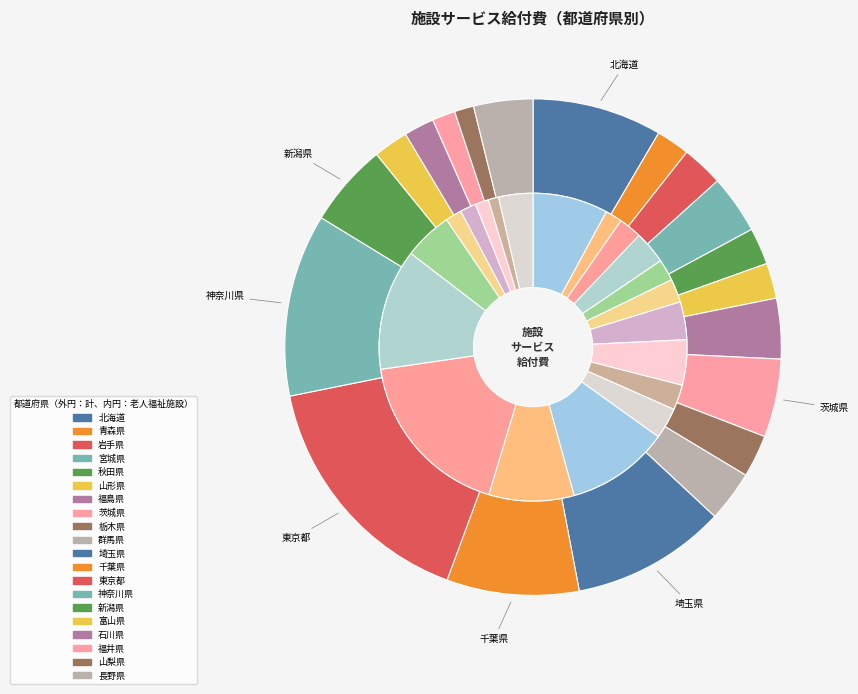

Rank the categories by value from lowest to highest.

山梨県, 福井県, 石川県, 青森県, 富山県, 山形県, 秋田県, 岩手県, 栃木県, 群馬県, 宮城県, 長野県, 福島県, 茨城県, 新潟県, 北海道, 千葉県, 埼玉県, 神奈川県, 東京都